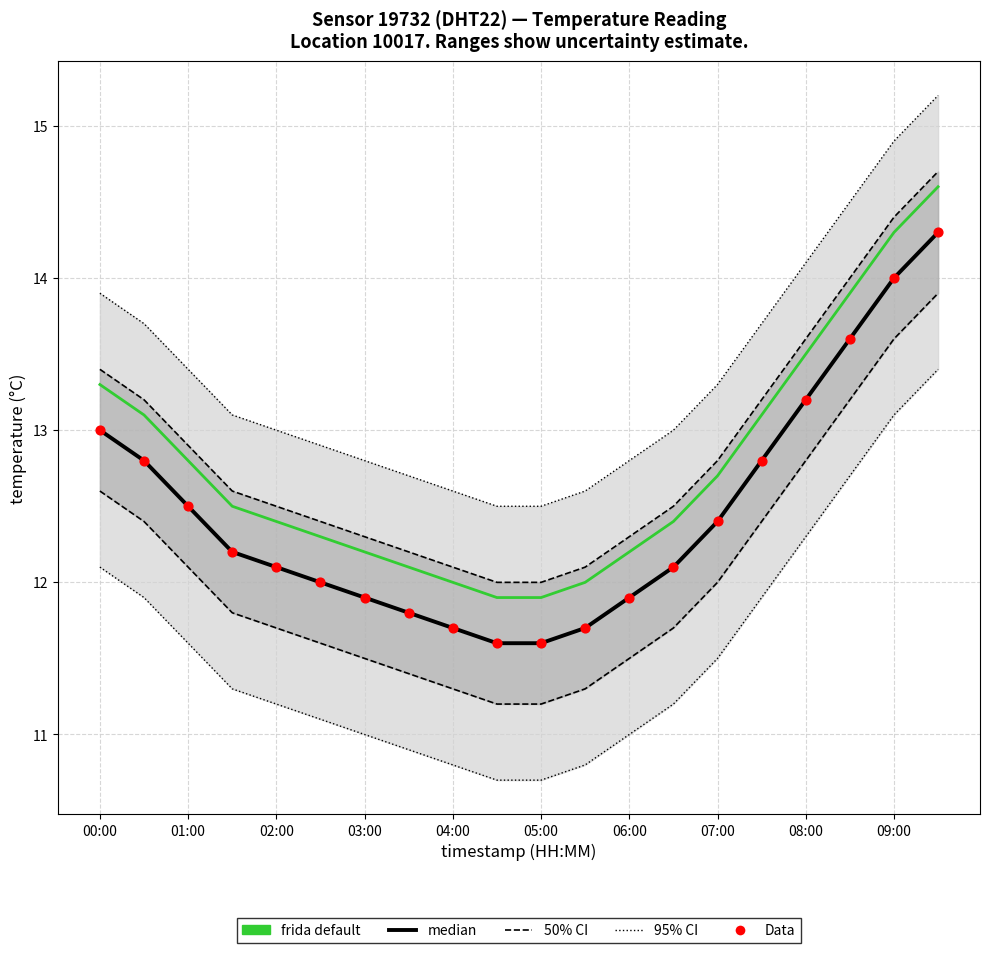

What is the total value across all series at 05:00?

35.1